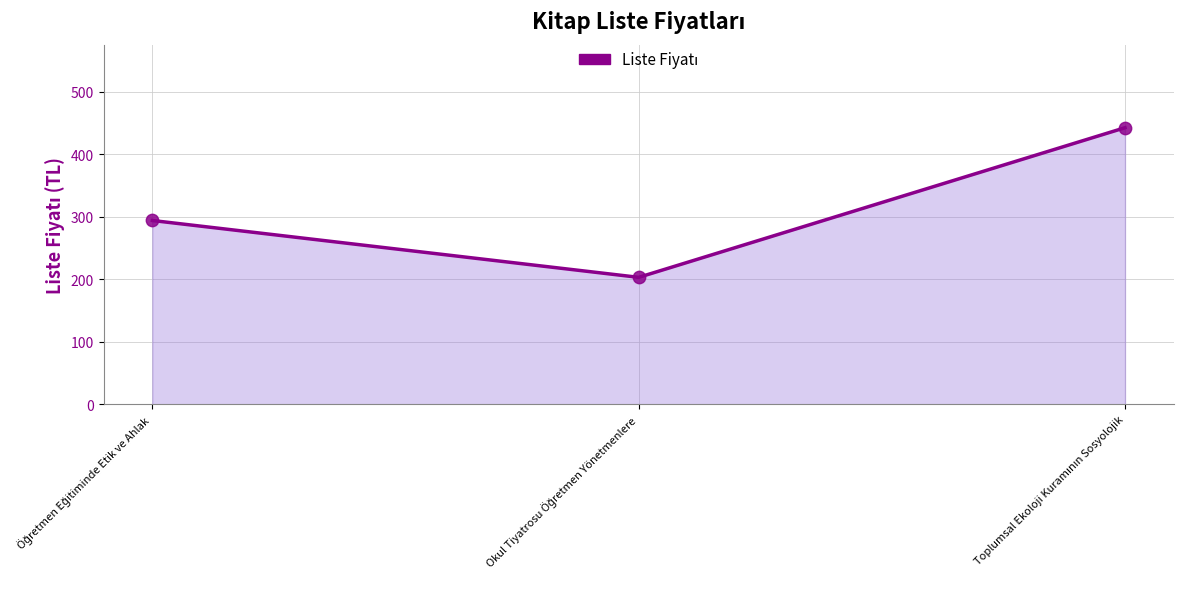

What is the maximum value shown in the chart?

442.5